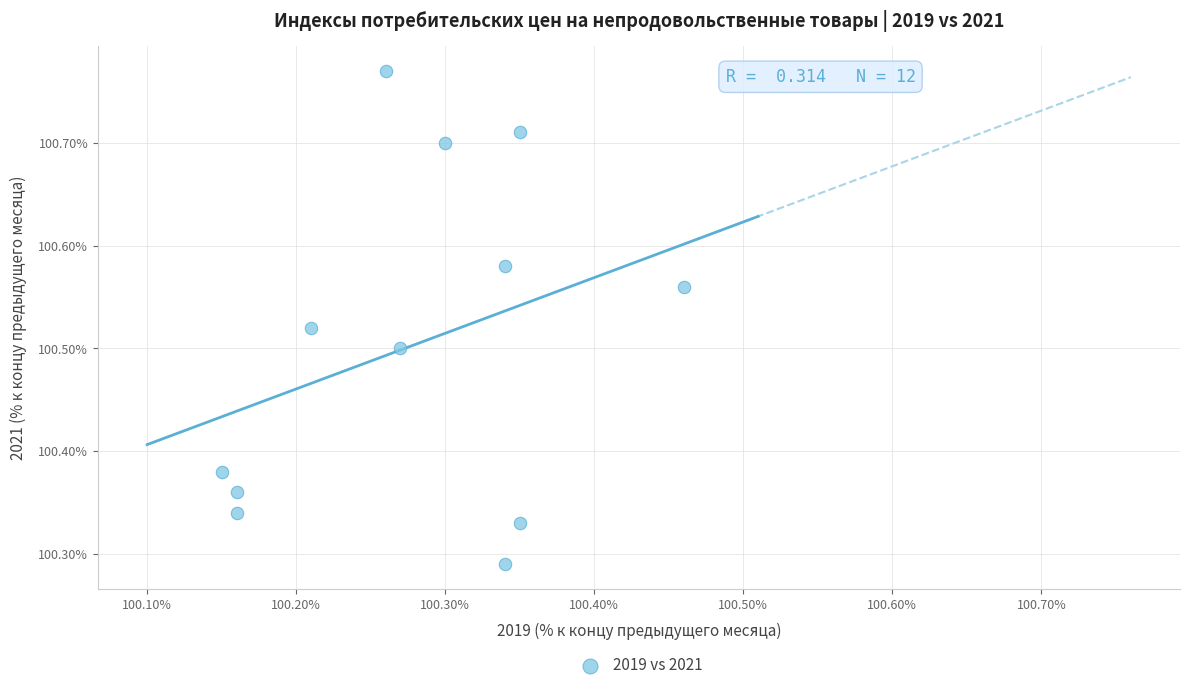

What is the range of X values (max minus min)?

0.3